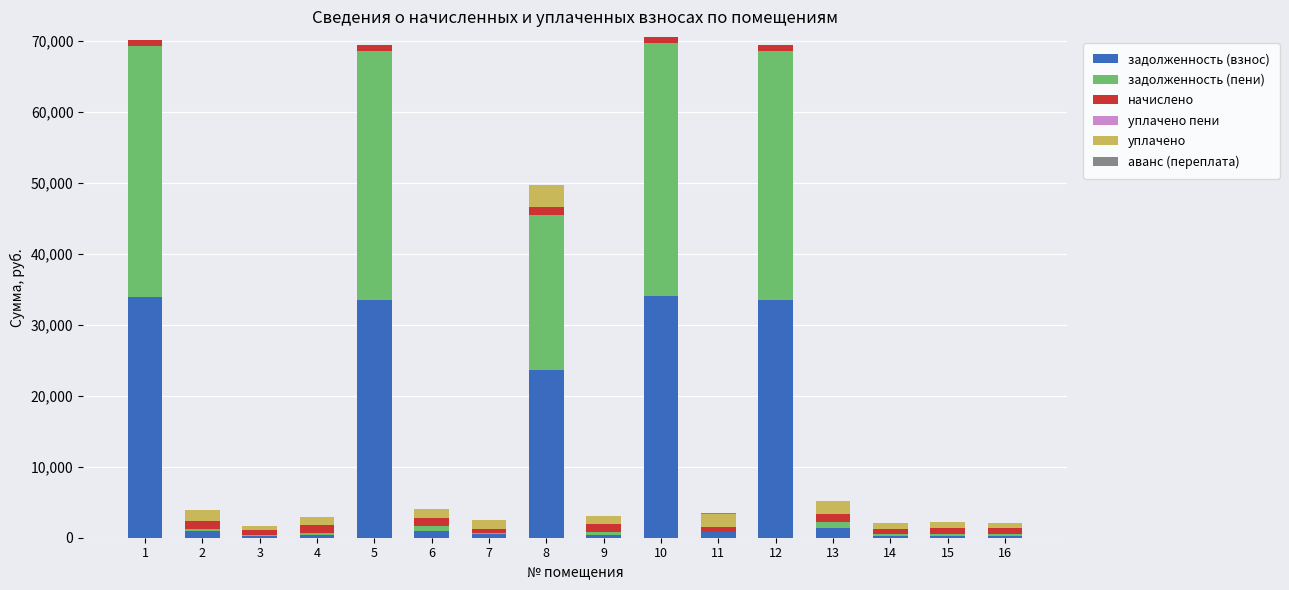

What is the maximum value for задолженность (взнос)?

34119.6